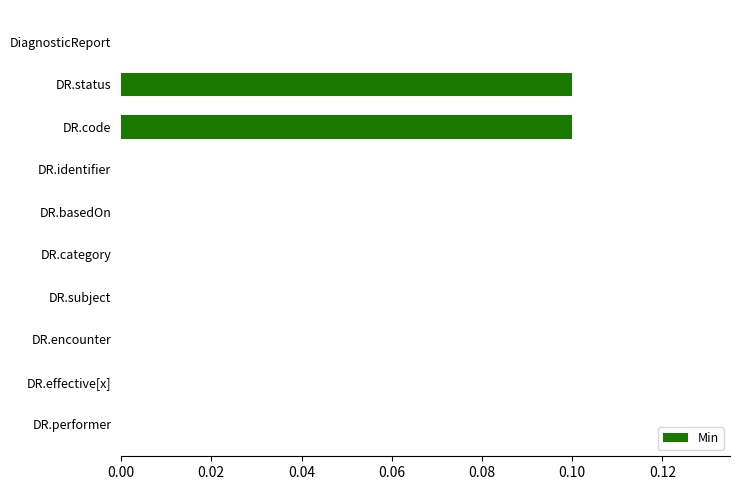

Which has a higher value, DR.basedOn or DR.status?

DR.status